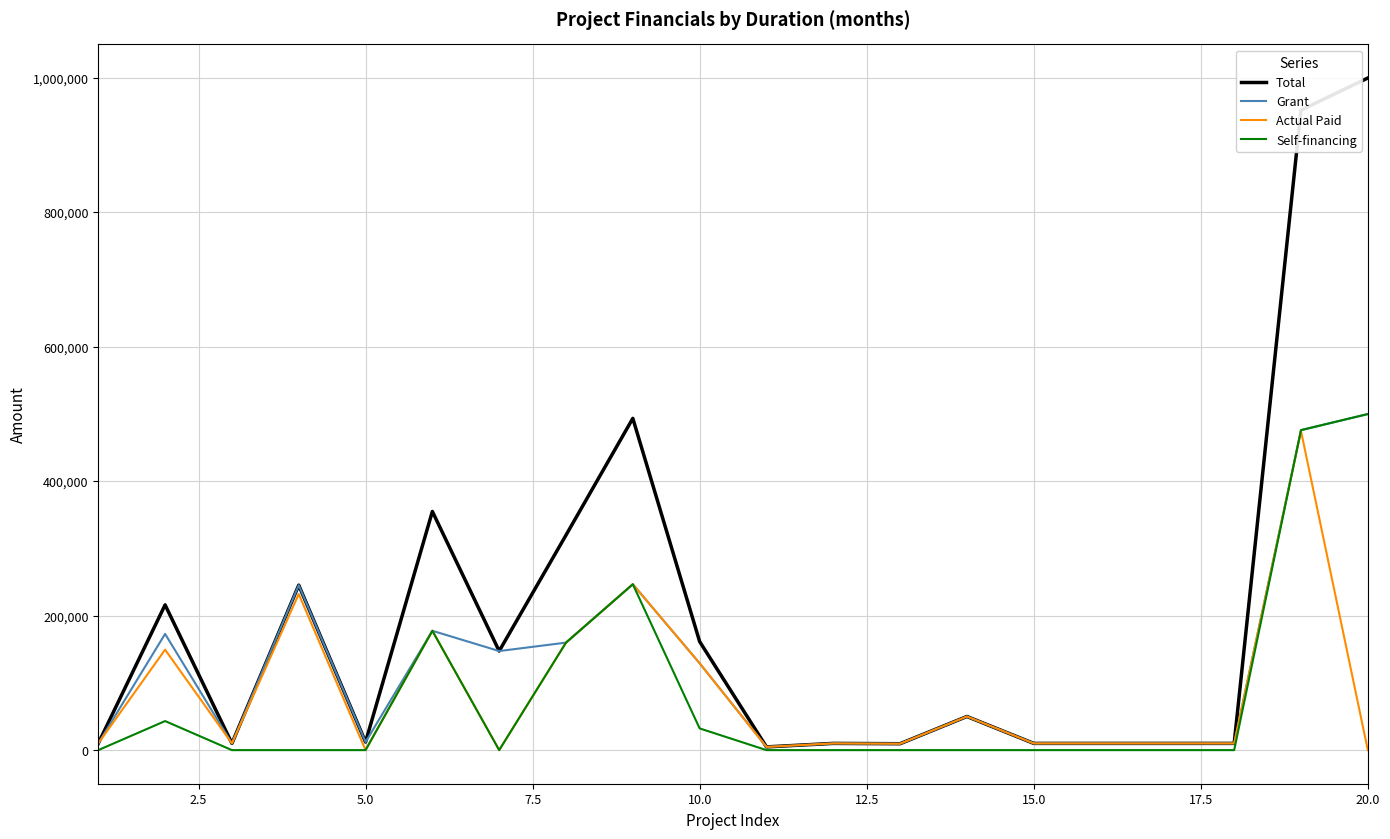

Which series has the largest total across all categories?

Total